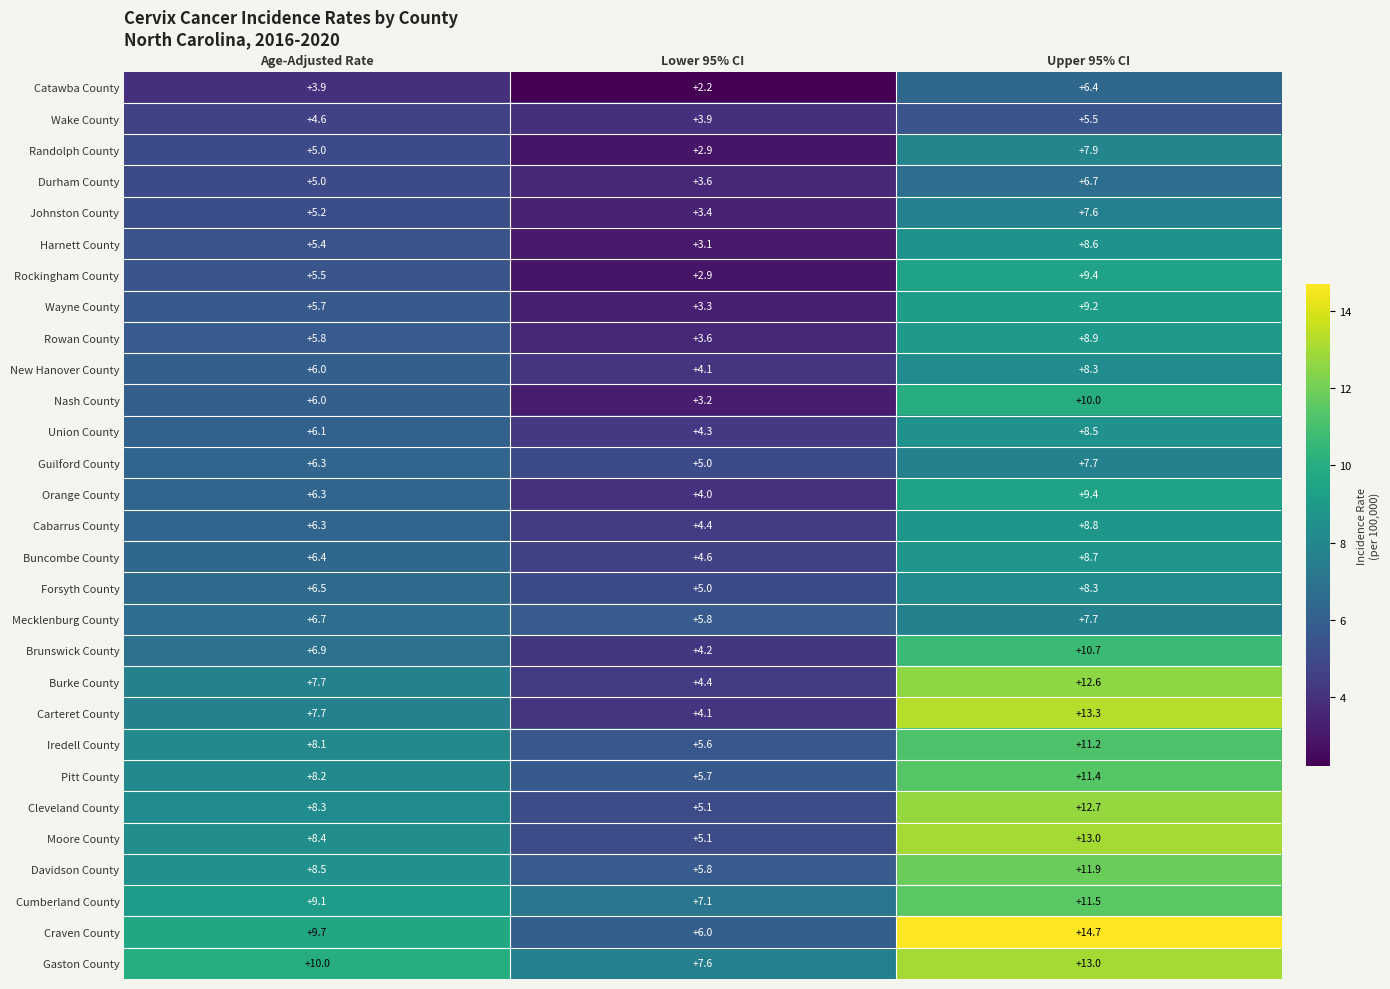

Count the number of categories in the chart.

3